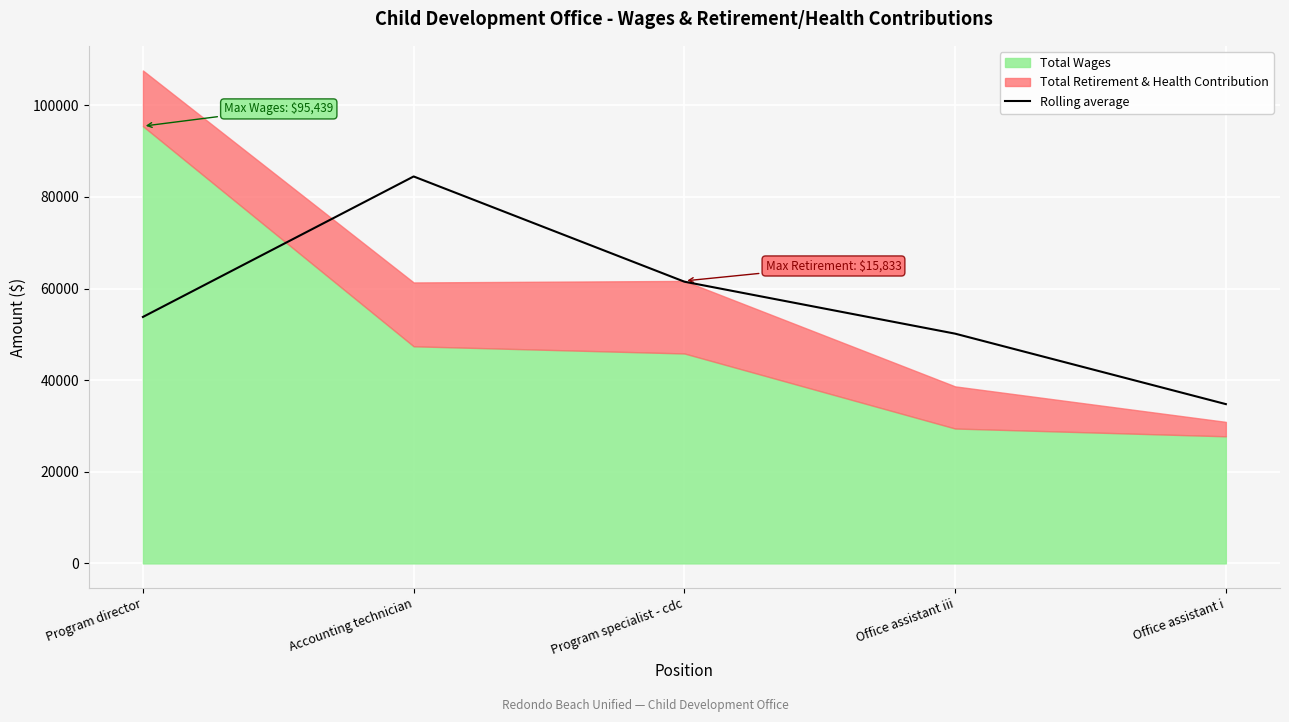

List the labels in order of value, largest first.

Accounting technician, Program specialist - cdc, Program director, Office assistant iii, Office assistant i